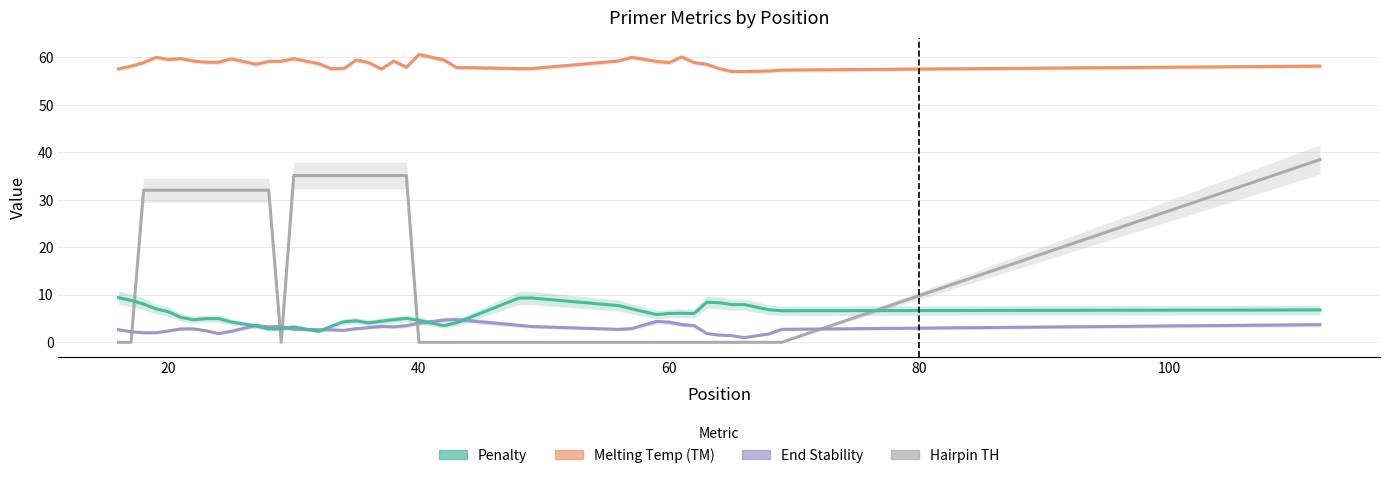

Which series has the largest total across all categories?

PRIMER_RIGHT_0_TM